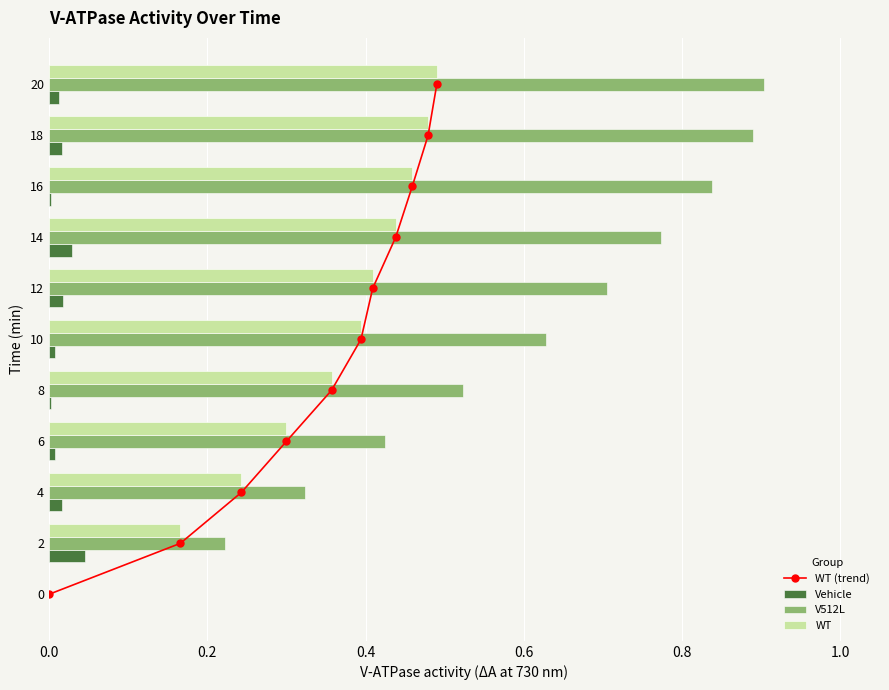

How many groups of bars are there?

11